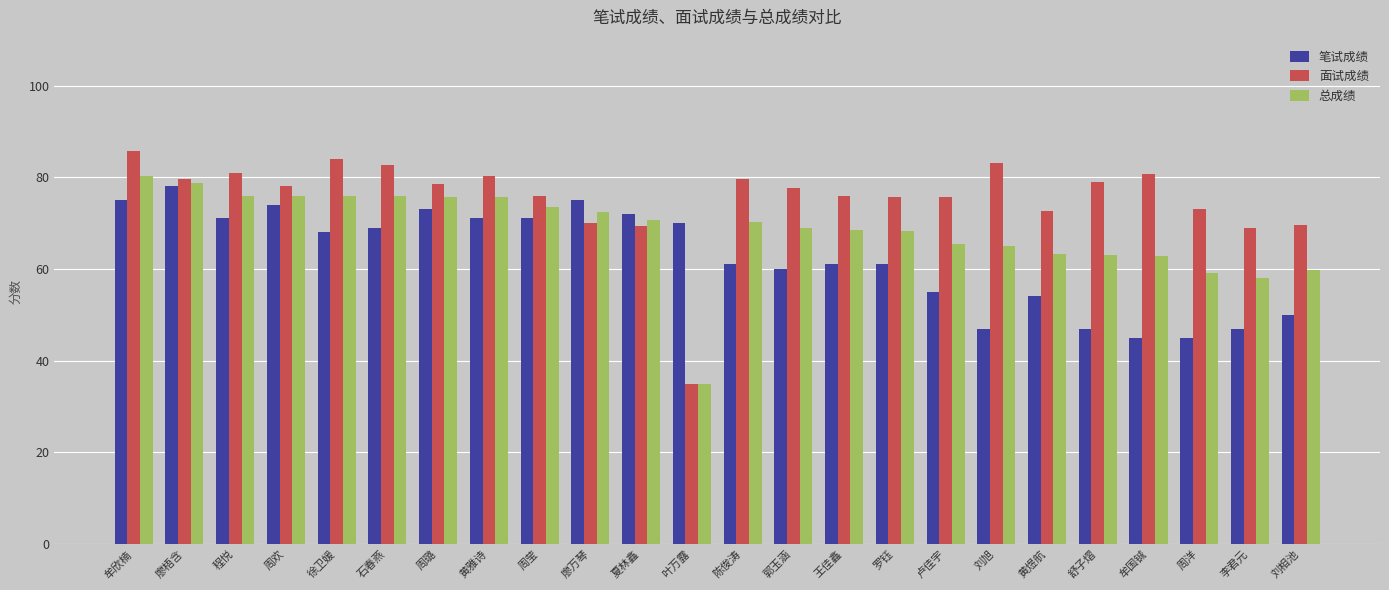

How many data points does each series have?

24